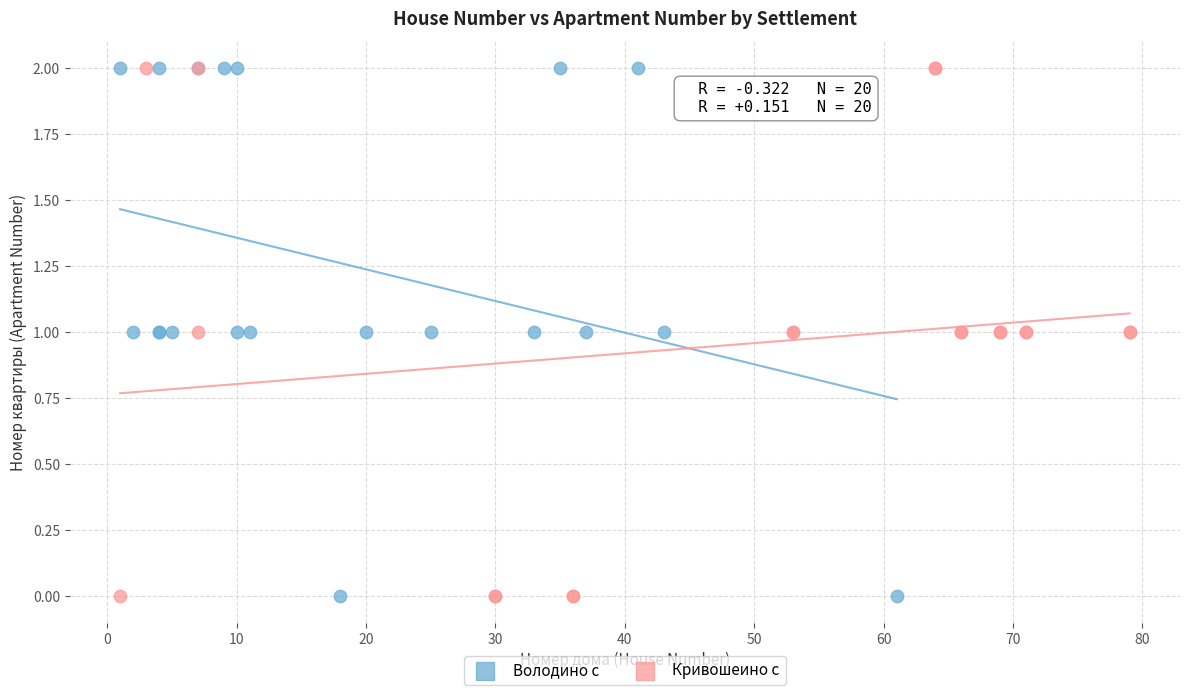

What are all the series names shown in the legend?

Володино с, Кривошеино с